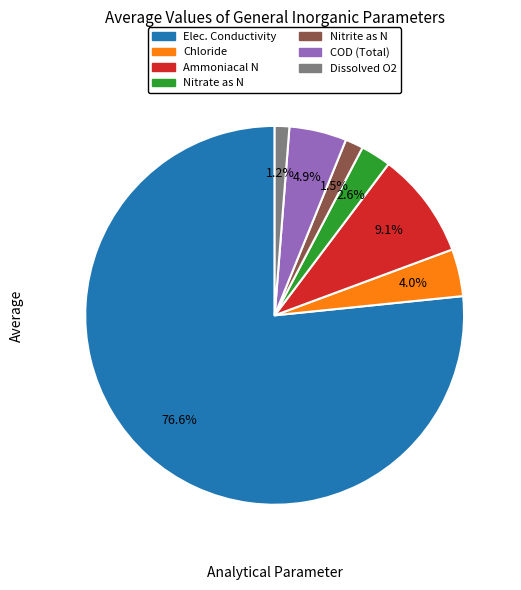

Is there a majority slice in this chart?

Yes